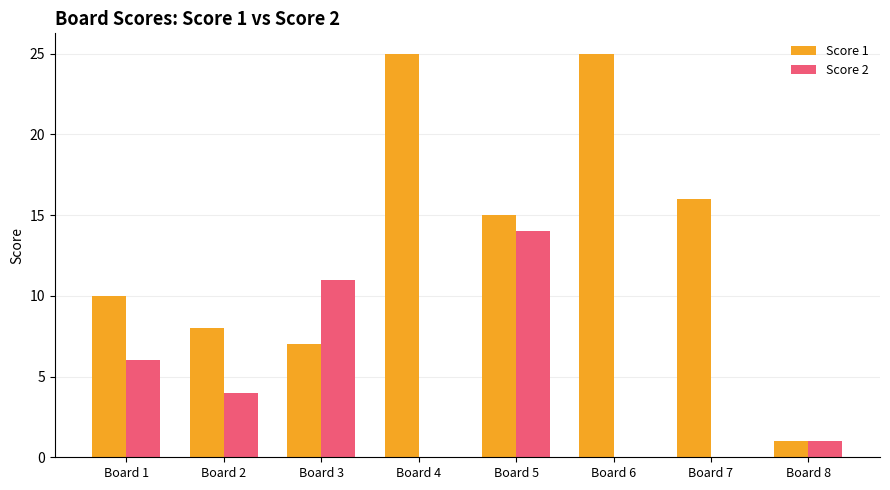

How many data points does each series have?

8